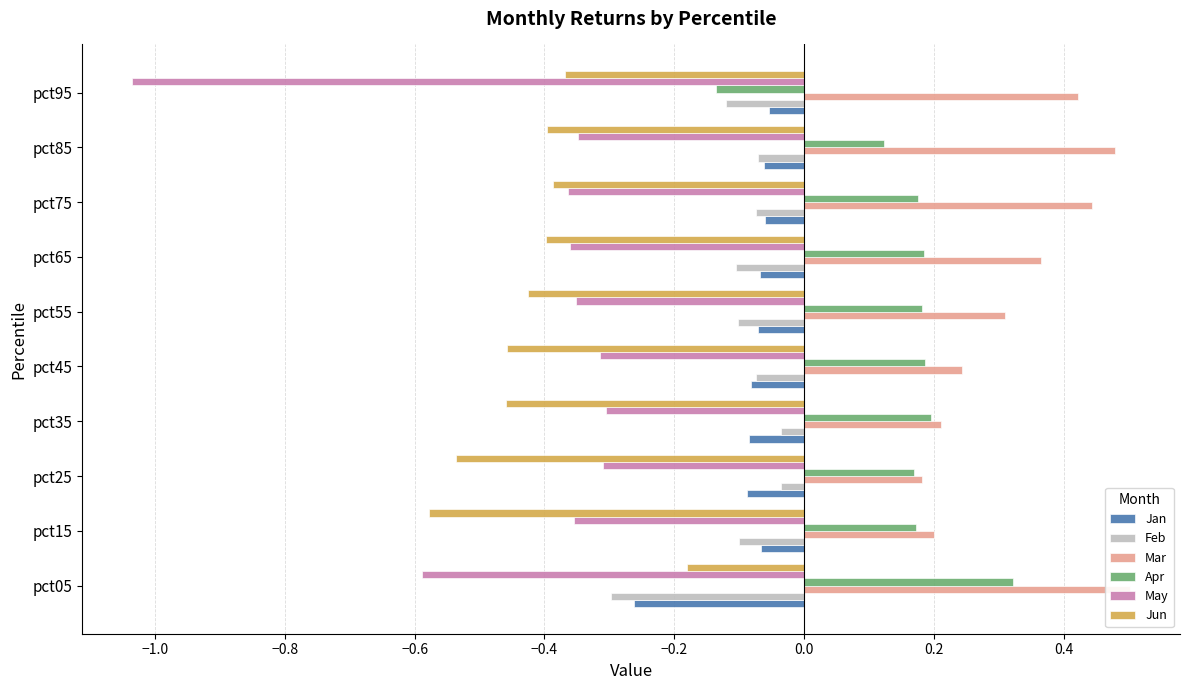

Which series has the largest total across all categories?

Mar